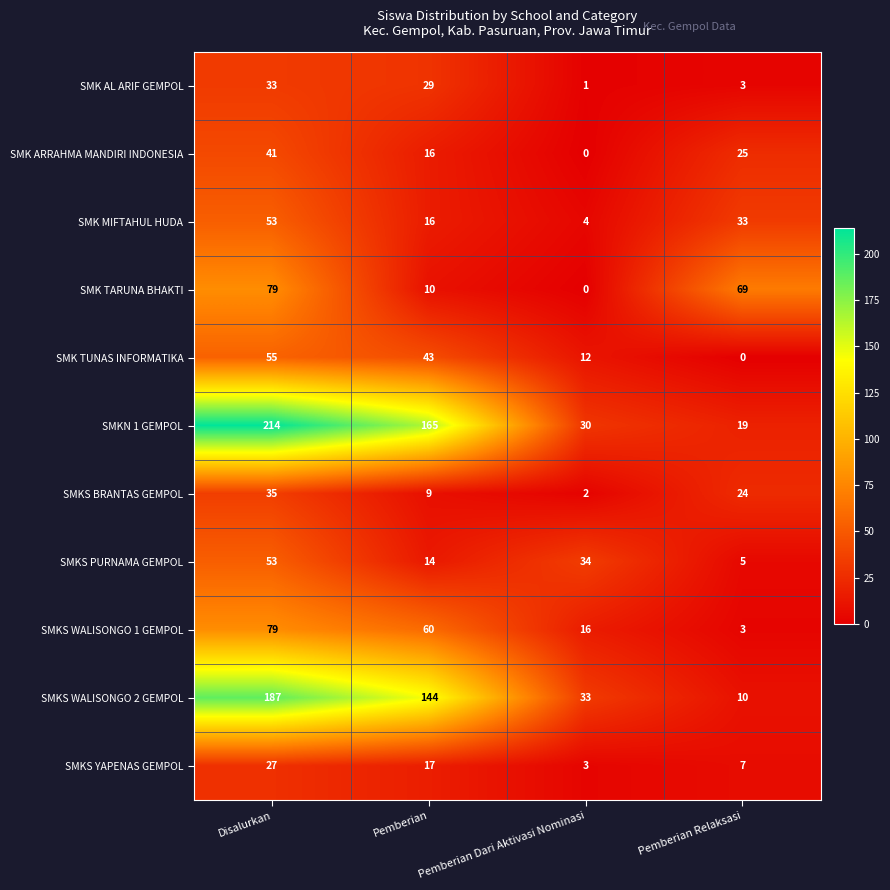

What is the maximum value shown in the chart?

214